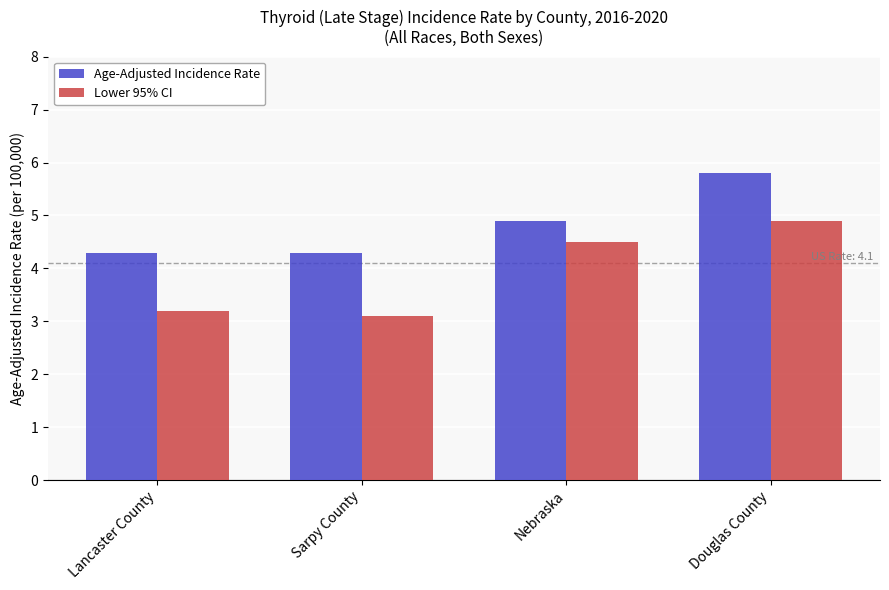

Which label corresponds to the largest value in the chart?

Douglas County